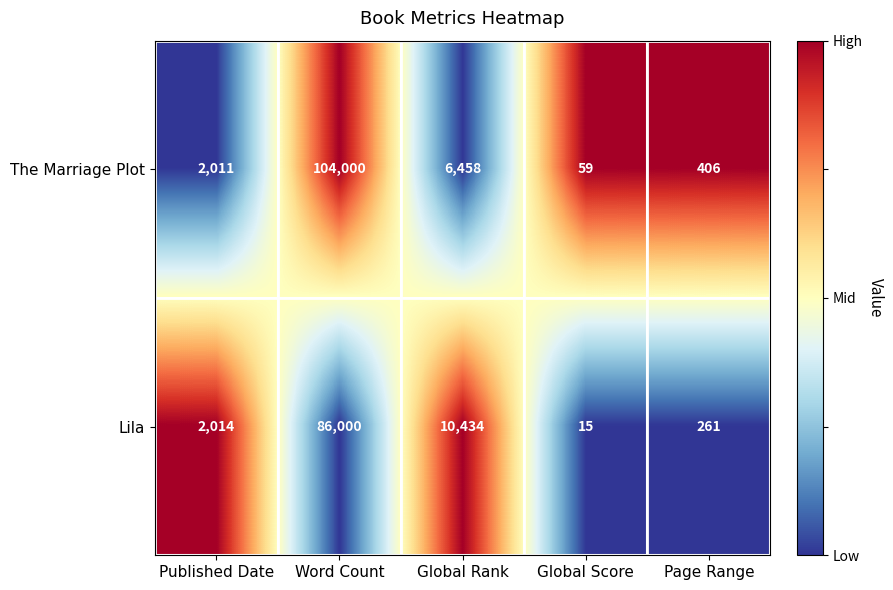

At which category is the sum across all series the highest?

Word Count